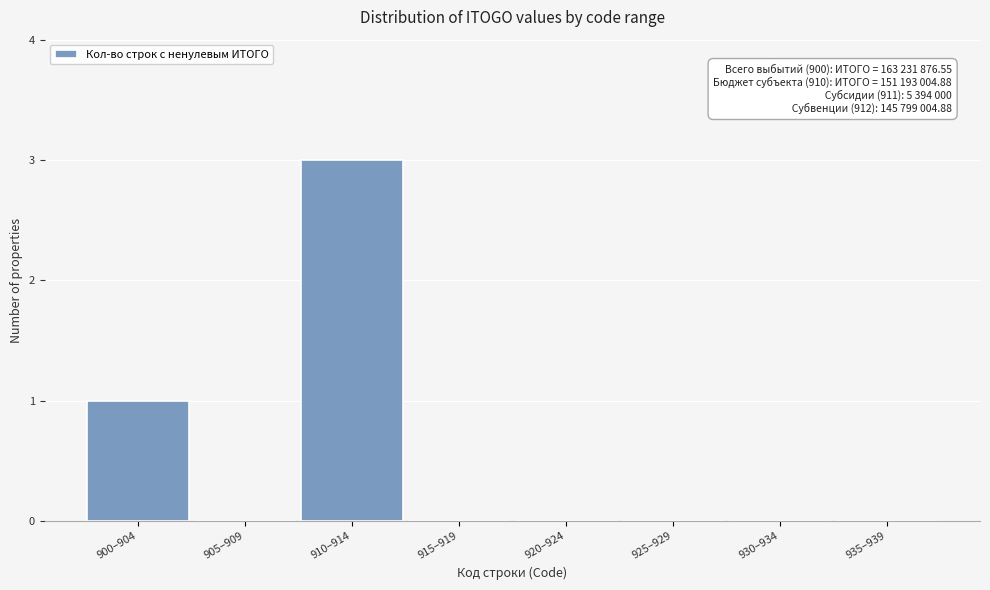

Reading right to left, what are all the values shown in this chart?

935–939=0	930–934=0	925–929=0	920–924=0	915–919=0	910–914=3	905–909=0	900–904=1